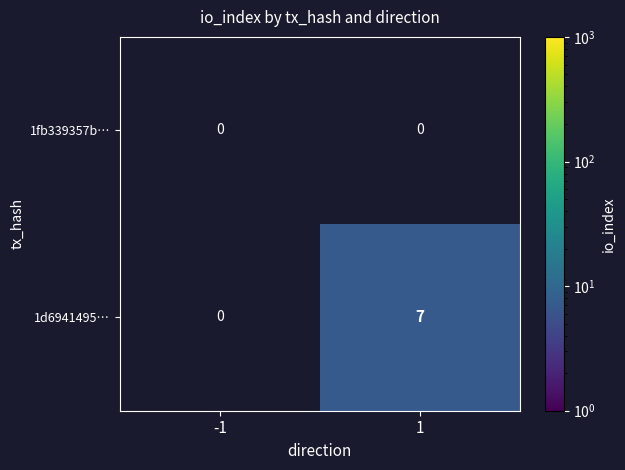

At which category does the chart reach its minimum across all series?

1